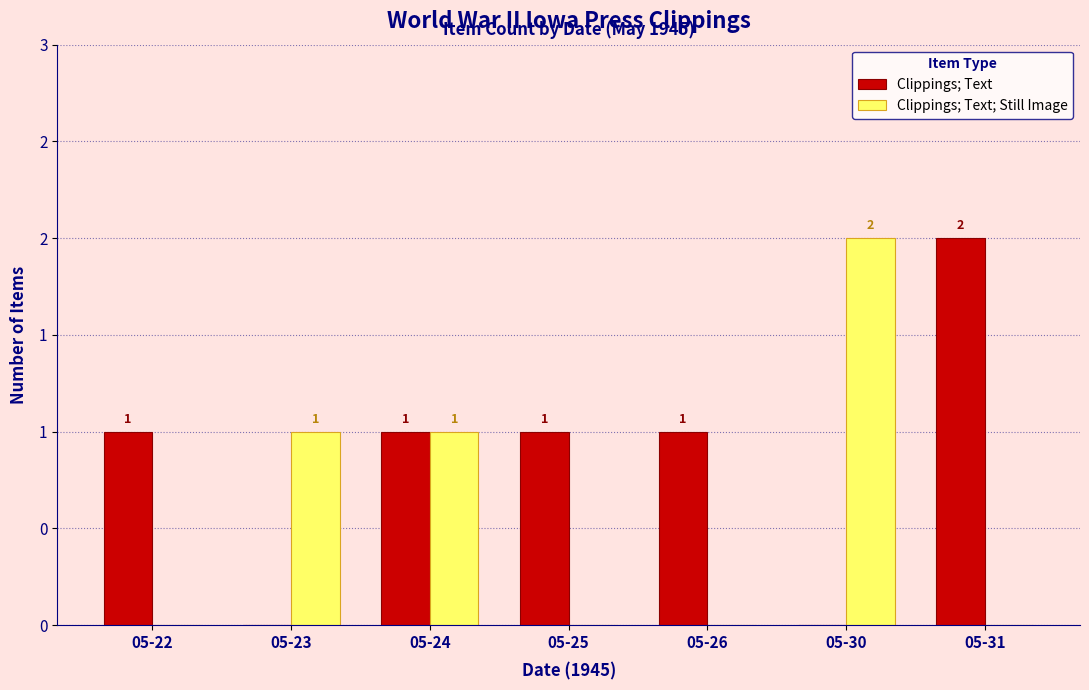

Reading left to right, extract all data points from this chart.

Clippings; Text: 1	0	1	1	1	0	2
Clippings; Text; Still Image: 0	1	1	0	0	2	0